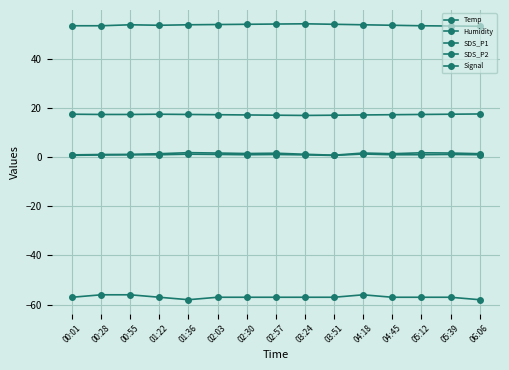

What is the difference between the second highest and minimum values in the Temp series?

0.5